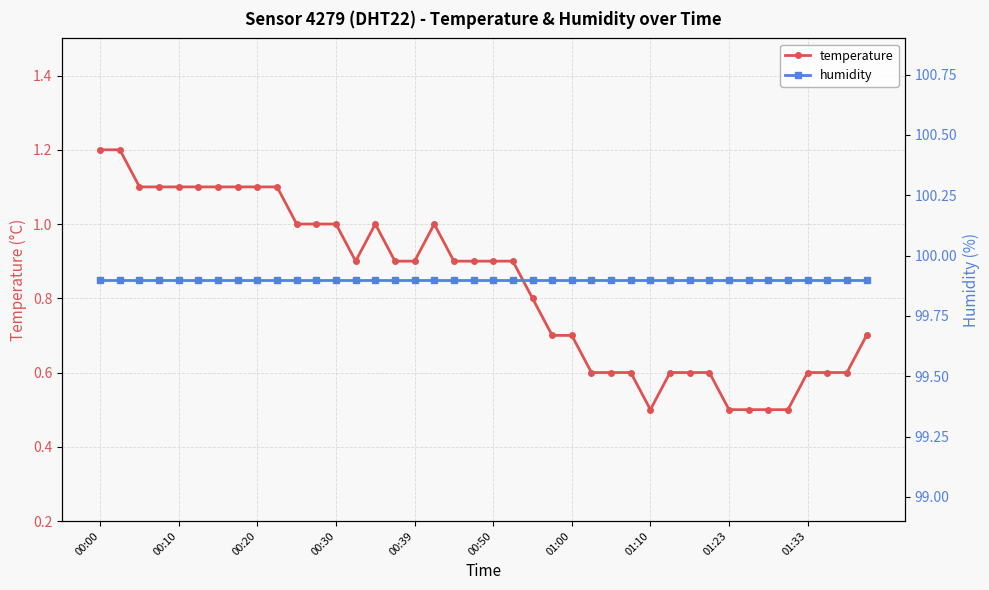

True or false: temperature has a value of 1.1 at 00:20.

True